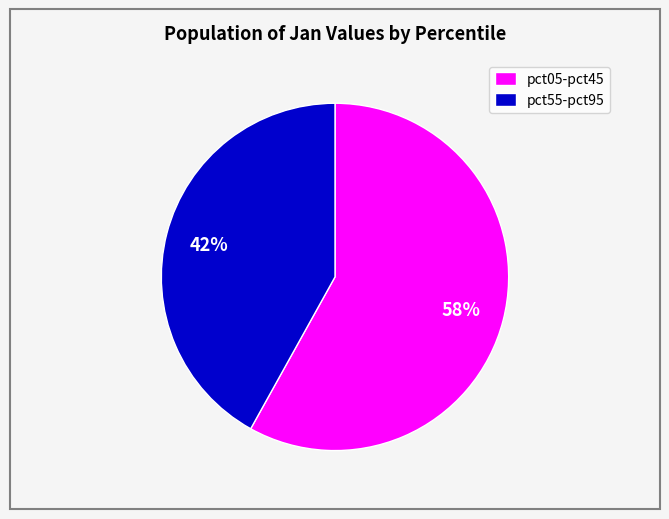

Which has a higher value, pct55-pct95 or pct05-pct45?

pct05-pct45